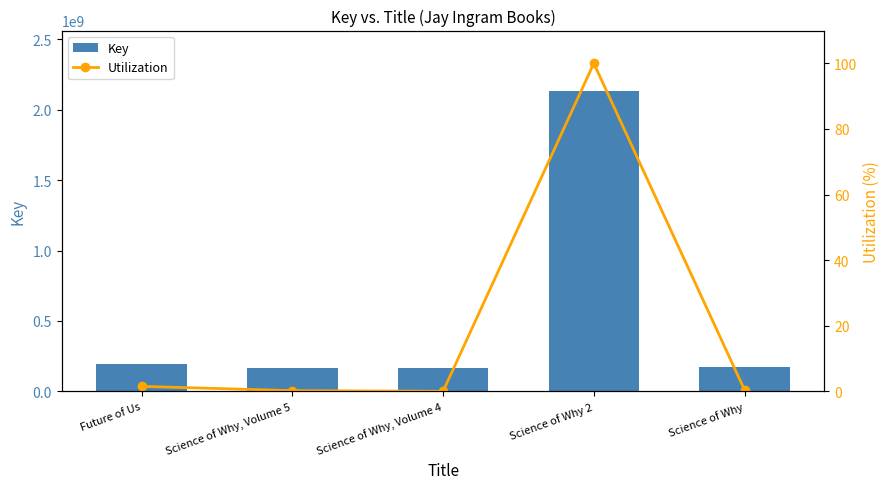

What value does the Utilization series have at Future of Us?

1.5